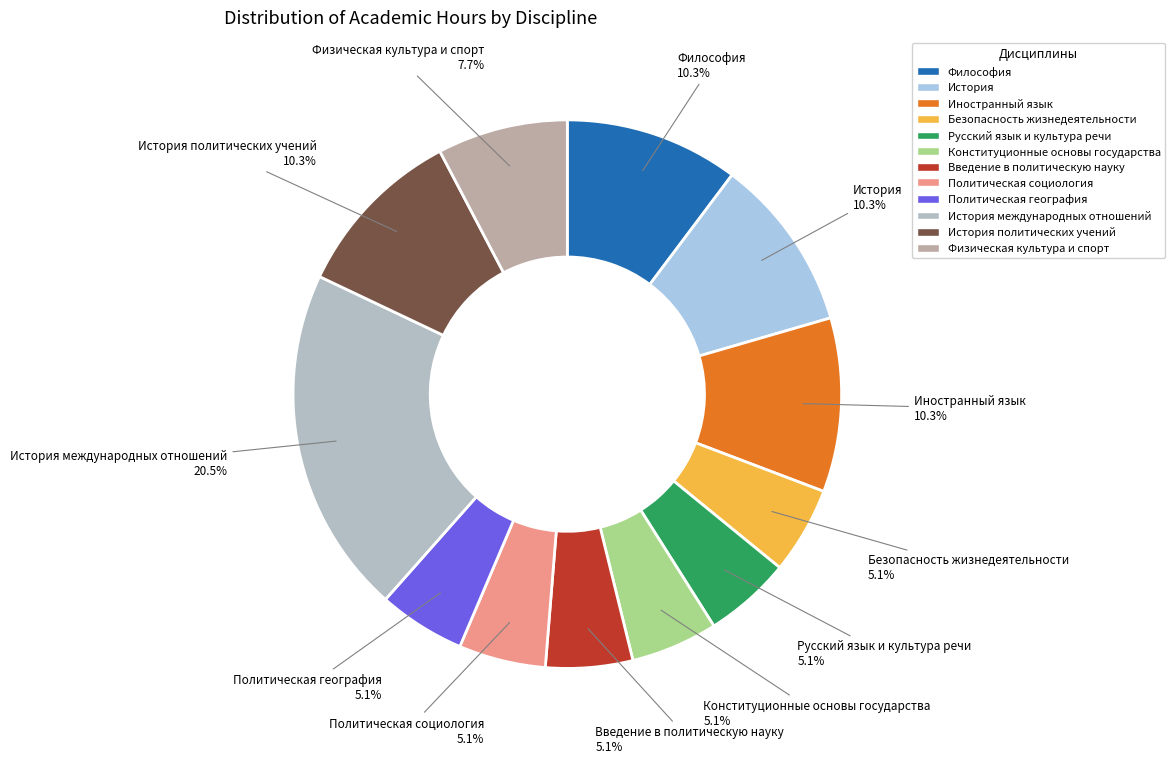

Is Физическая культура и спорт the majority of the pie?

No